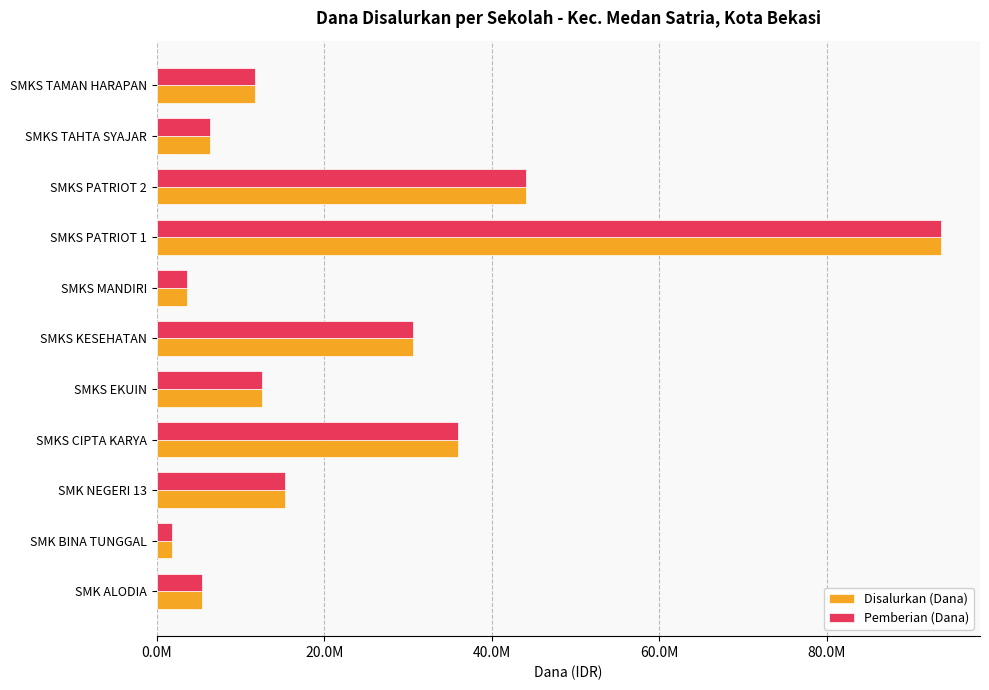

What is the smallest value displayed?

1800000